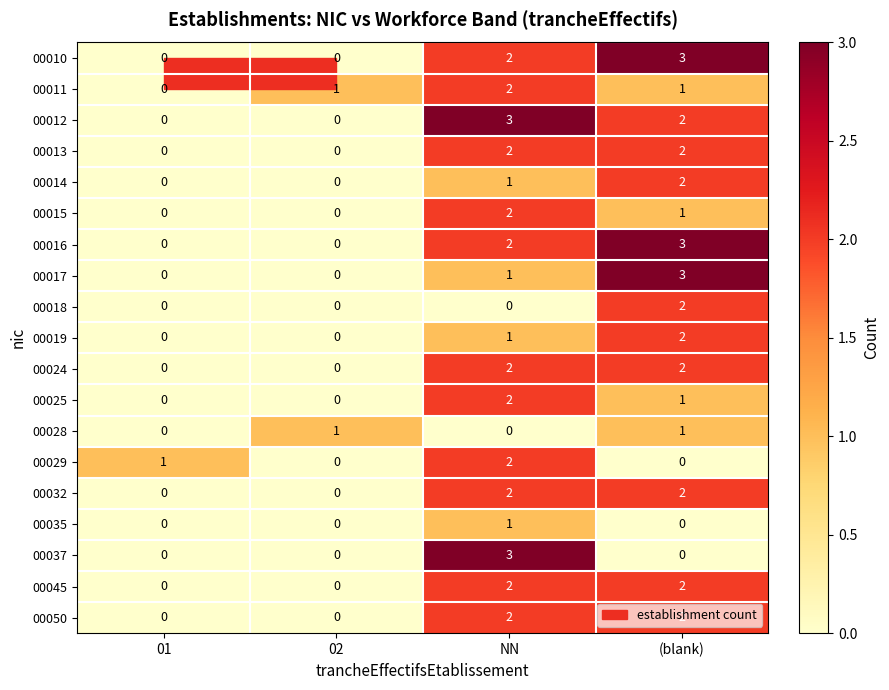

At which category is the sum across all series the highest?

NN